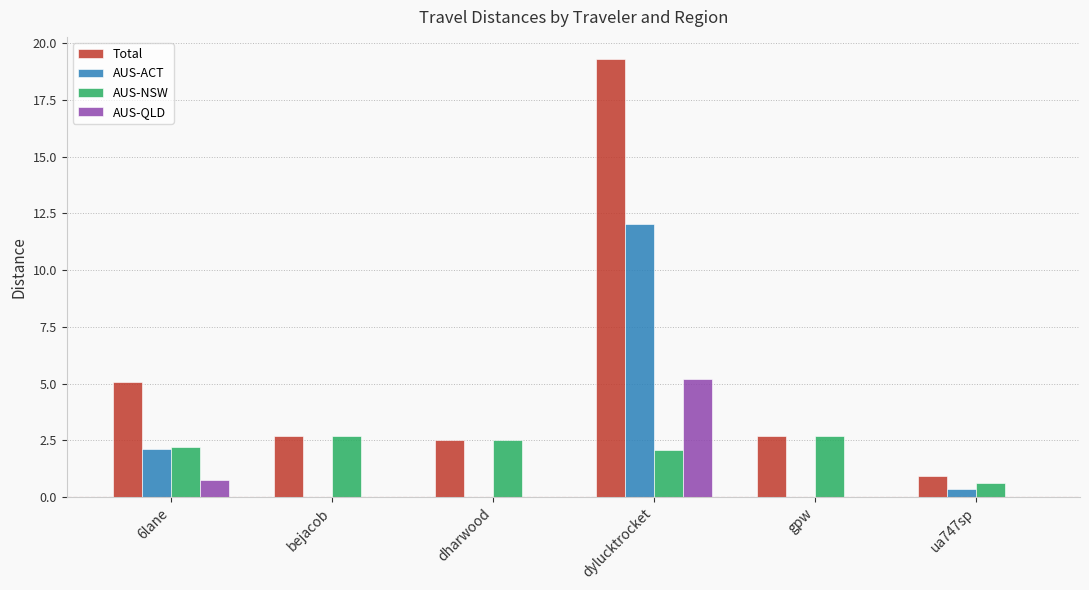

What is the sum of the AUS-NSW values at gpw and 6lane?

4.9